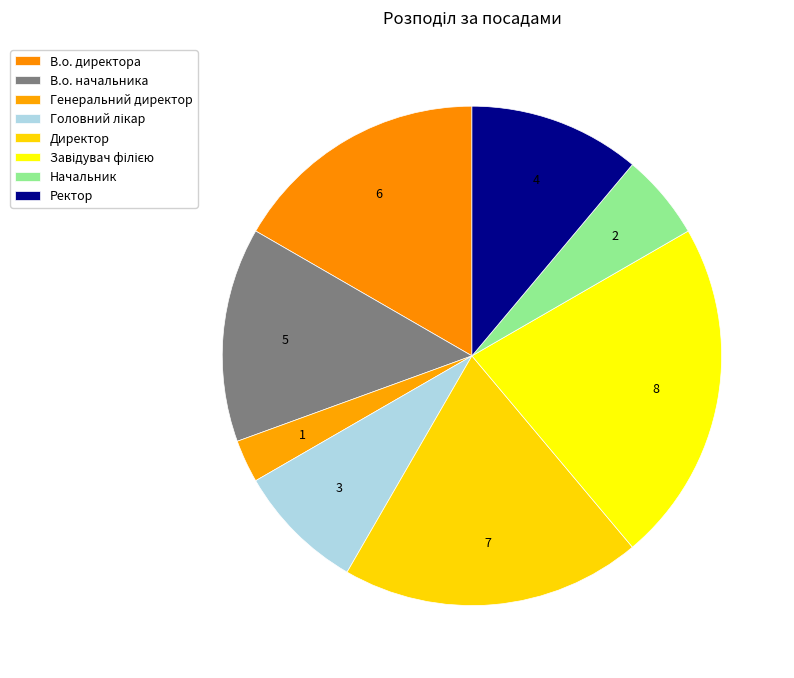

Is there a majority slice in this chart?

No